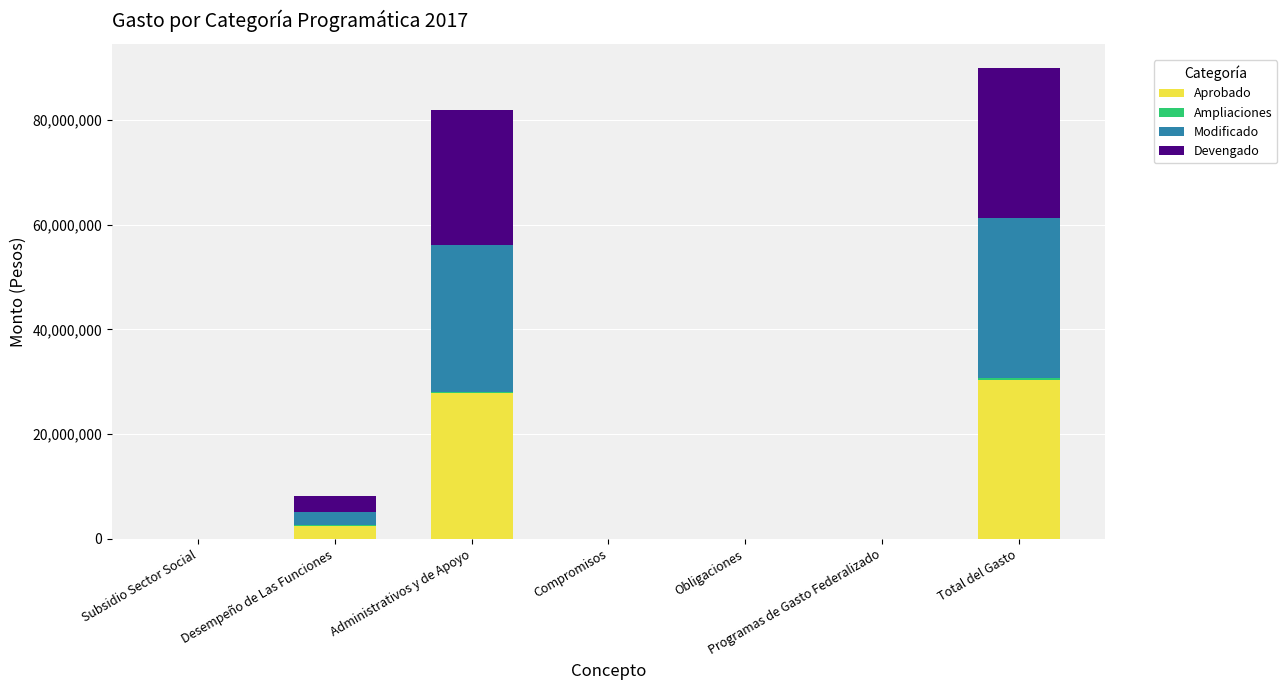

What is the highest value of the Aprobado series?

30378400.0